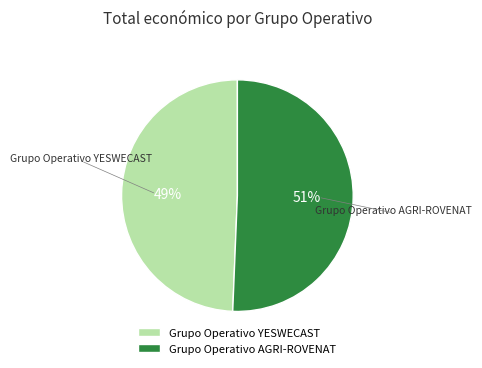

Count the number of slices in the pie.

2